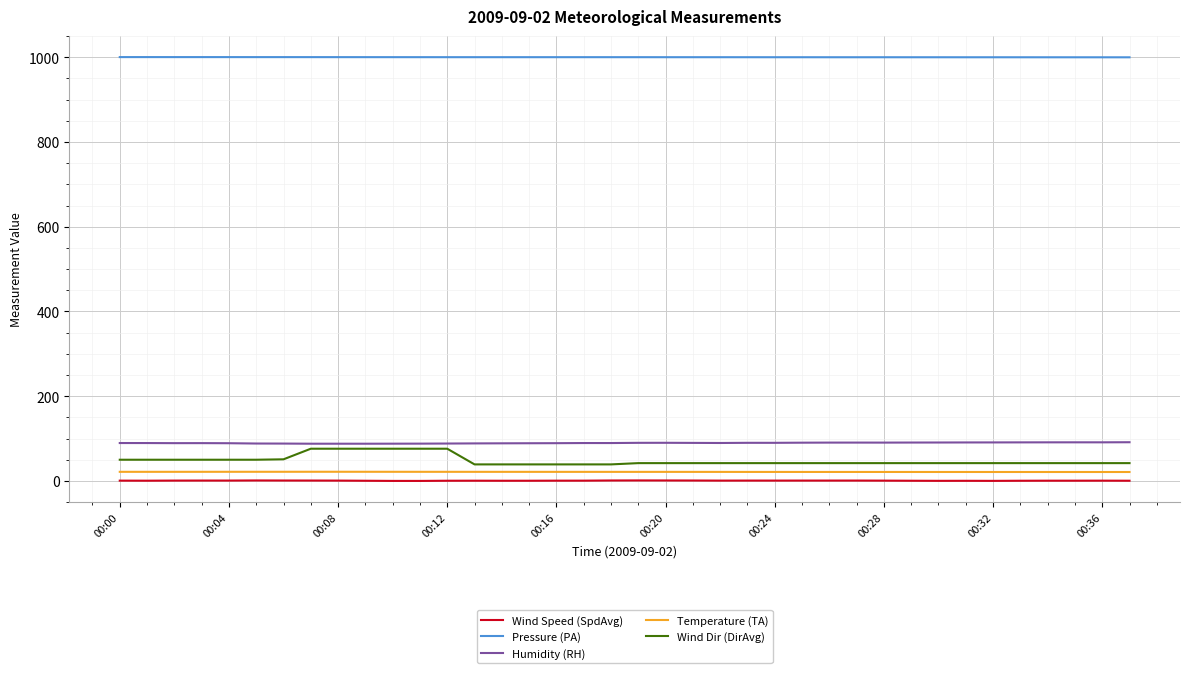

Does the chart have visible grid lines?

Yes